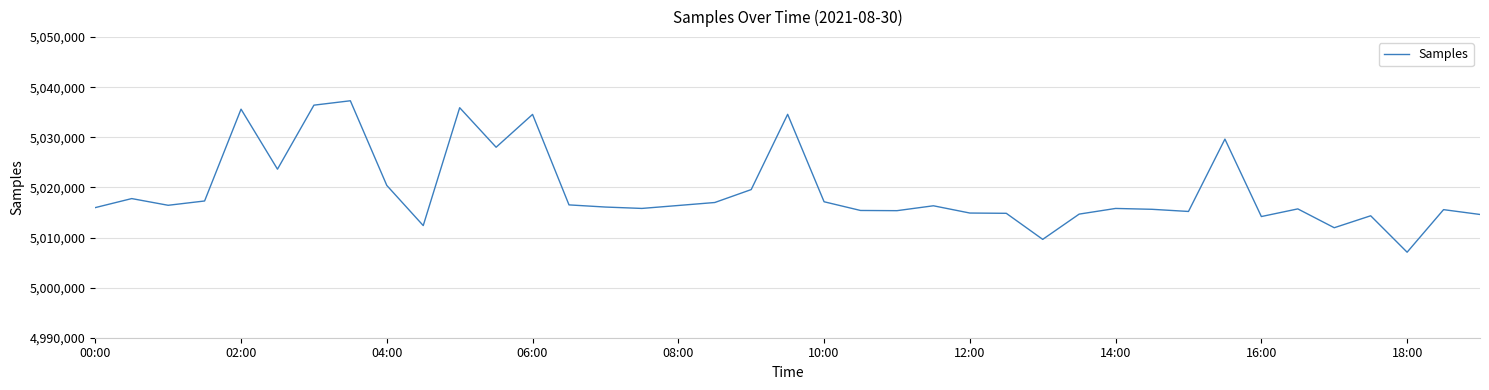

How many lines are shown in the chart?

1